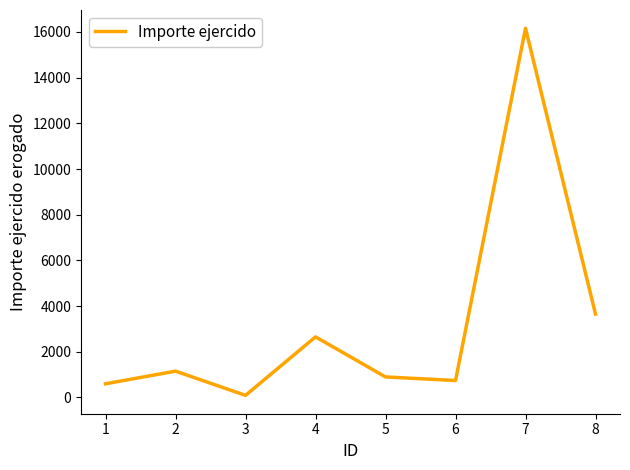

The chart shows a value of 4618.9 at 3. True or false?

False